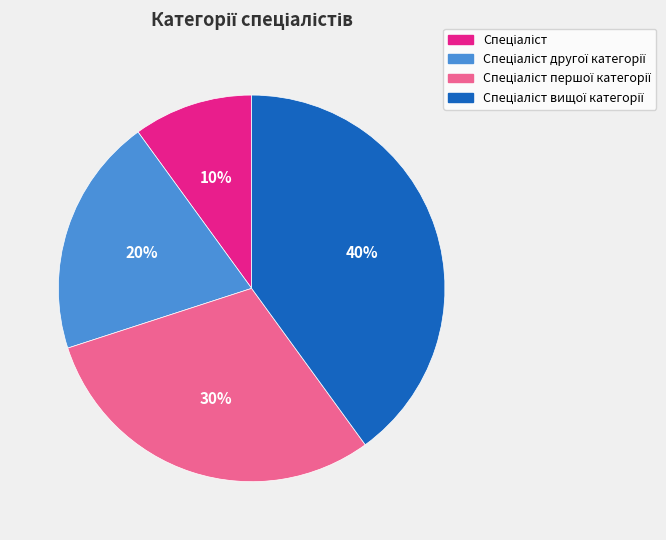

To the nearest percent, what is the average slice percentage?

25%